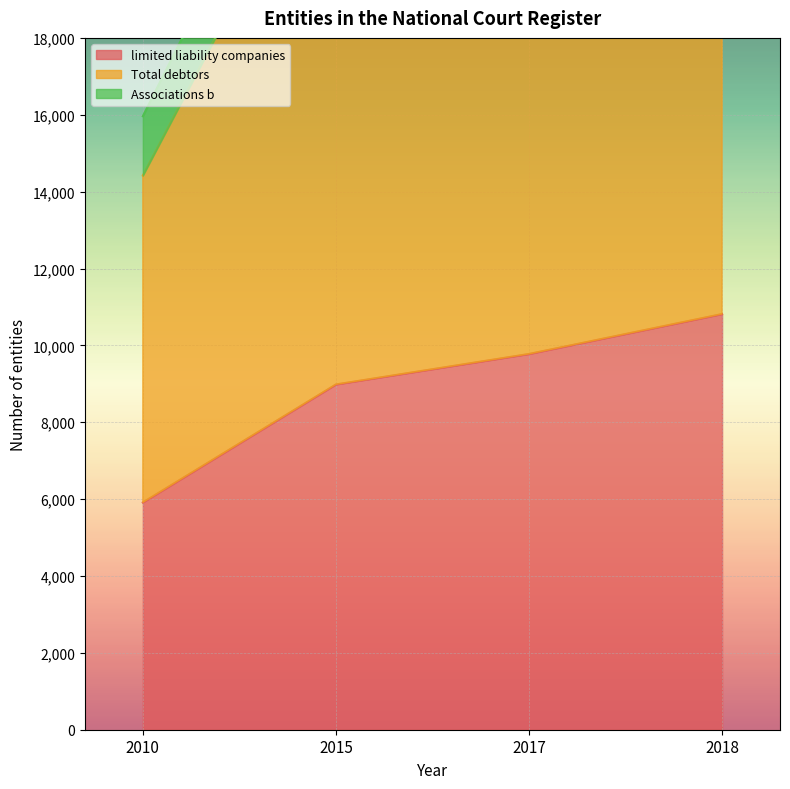

What is the value of the limited liability companies point at the 3rd from the left?

9776